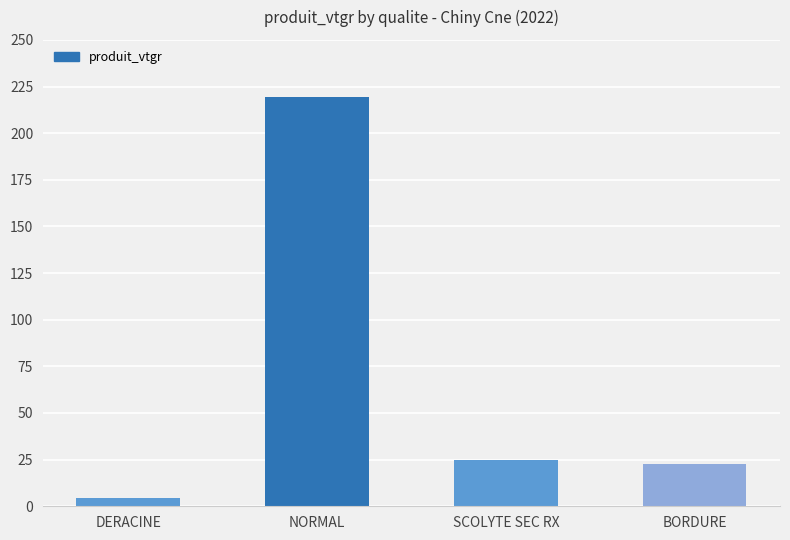

What is the label of the 3rd bar from the left?

SCOLYTE SEC RX